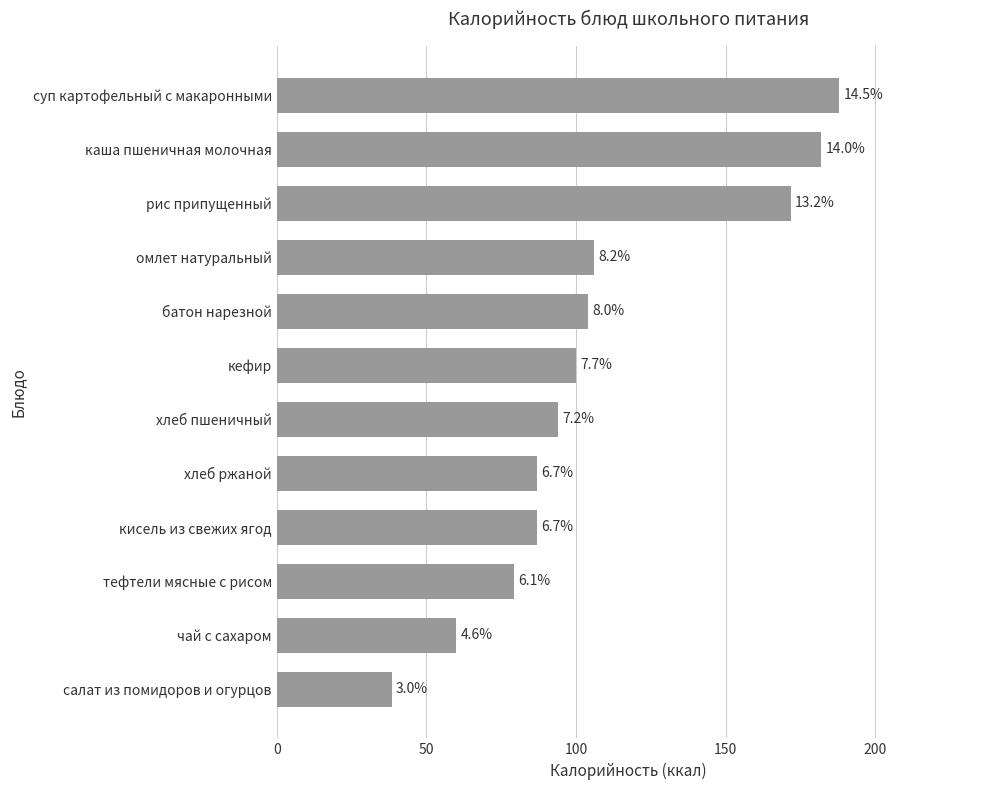

Are the bars horizontal?

Yes